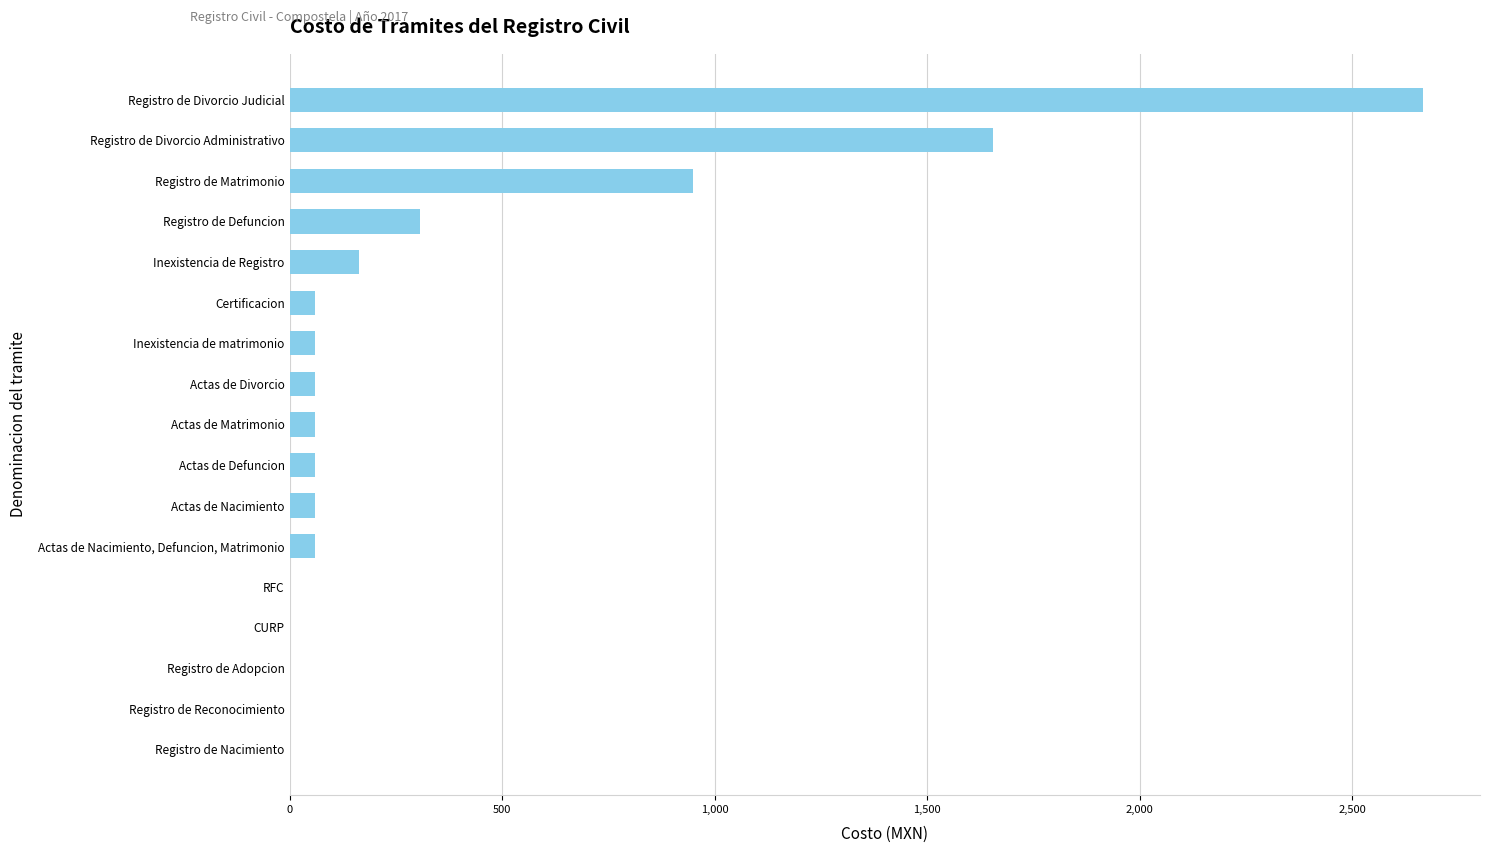

Count the number of categories in the chart.

17